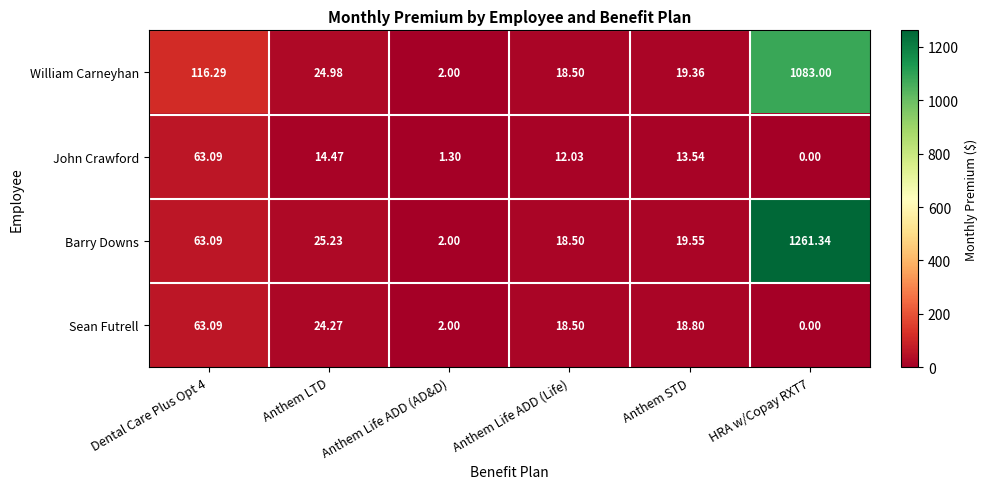

At which label does Barry Downs reach its minimum?

Anthem Life ADD (AD&D)